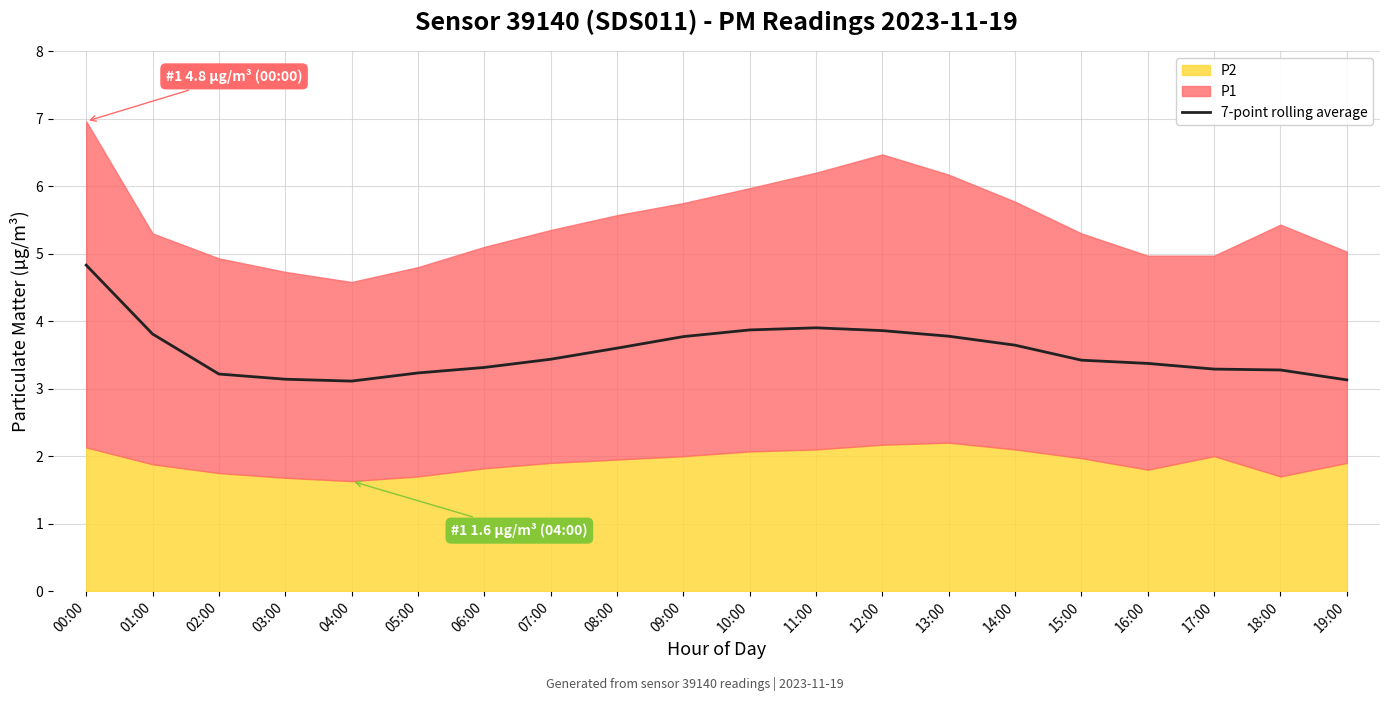

At which label does 7-point rolling average reach its peak?

00:00